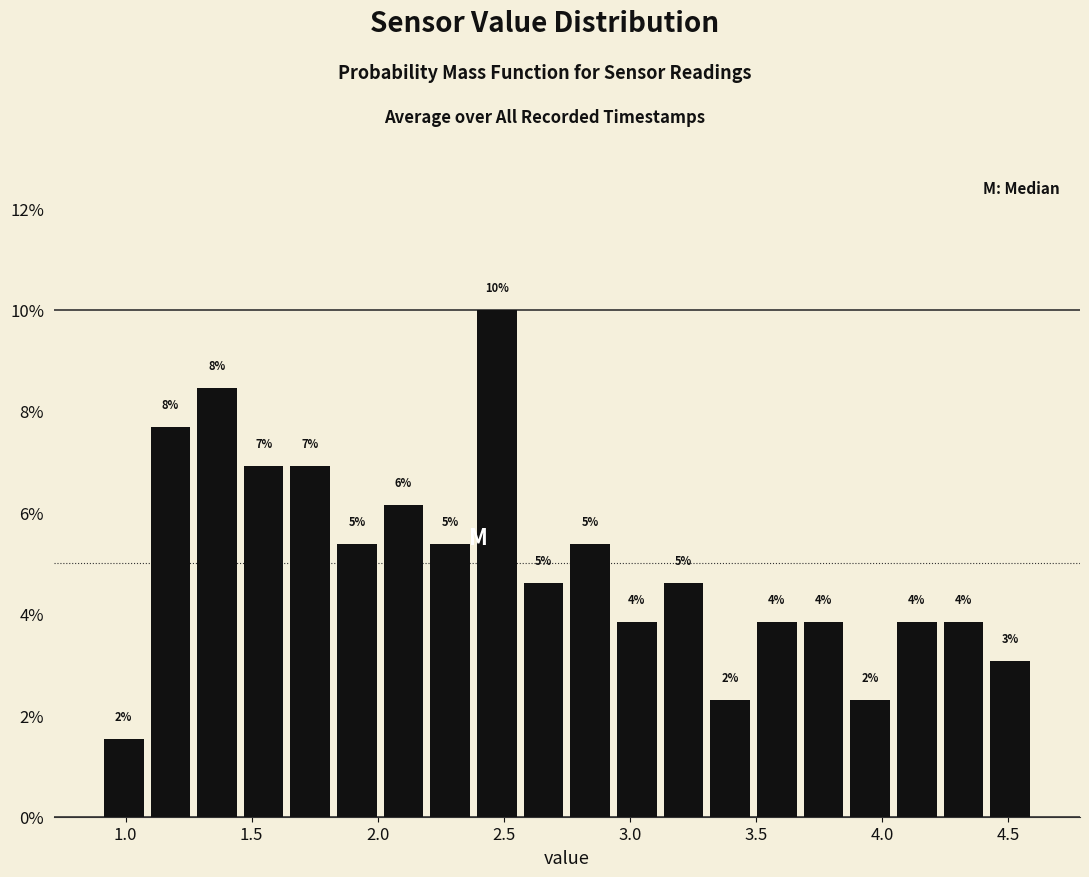

Read against the x-axis, roughly where is the centre of the tallest bar?

2.45